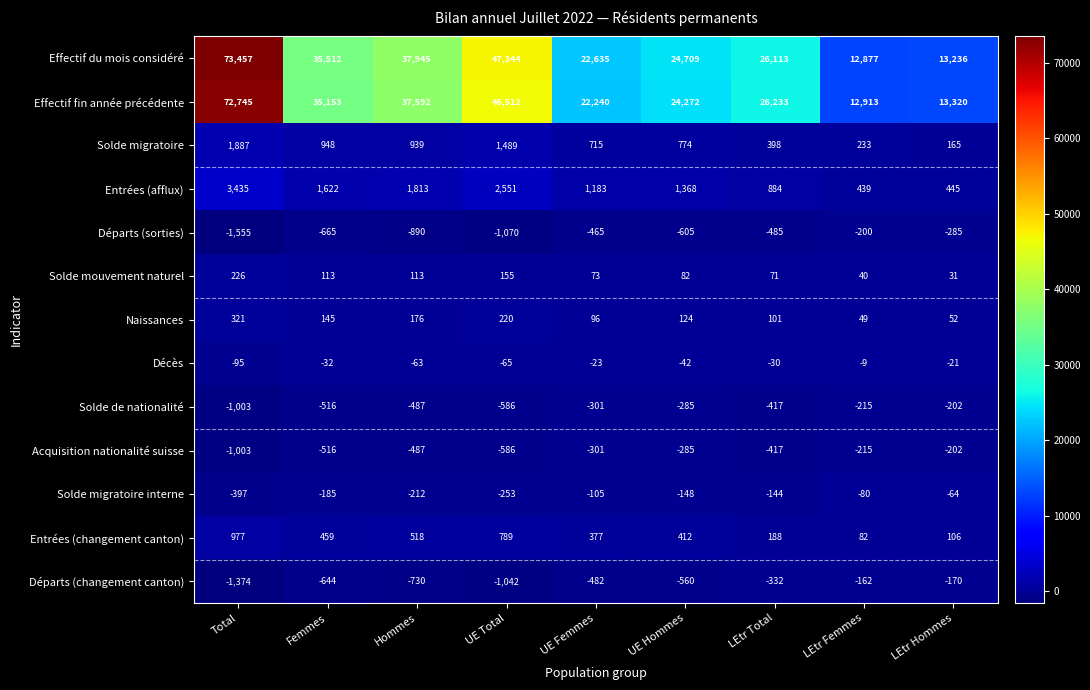

At which category is the sum across all series the highest?

Total